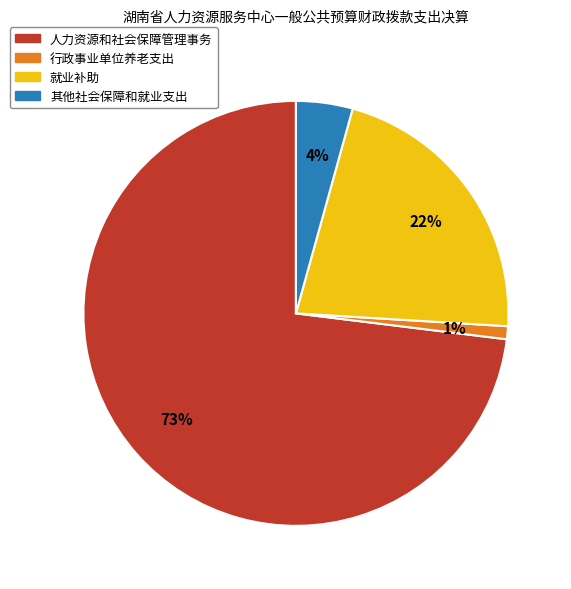

How many slices are in this pie chart?

4